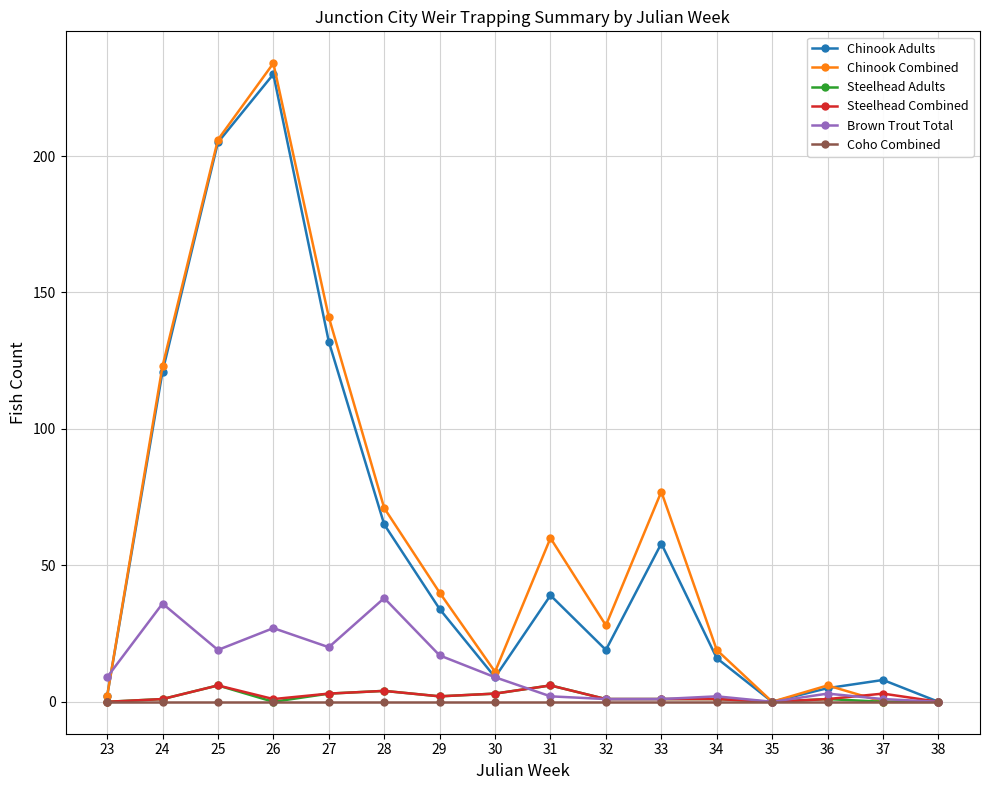

What is the average value of the Chinook Combined series?

64